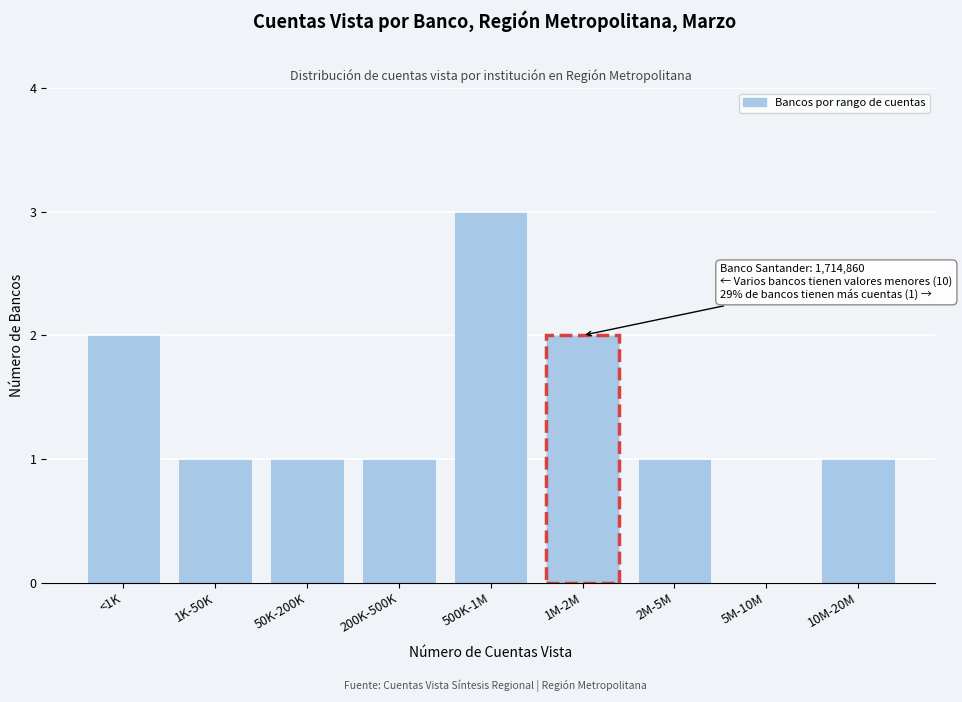

Reading right to left, what are all the values shown in this chart?

10M-20M=1	5M-10M=0	2M-5M=1	1M-2M=2	500K-1M=3	200K-500K=1	50K-200K=1	1K-50K=1	<1K=2